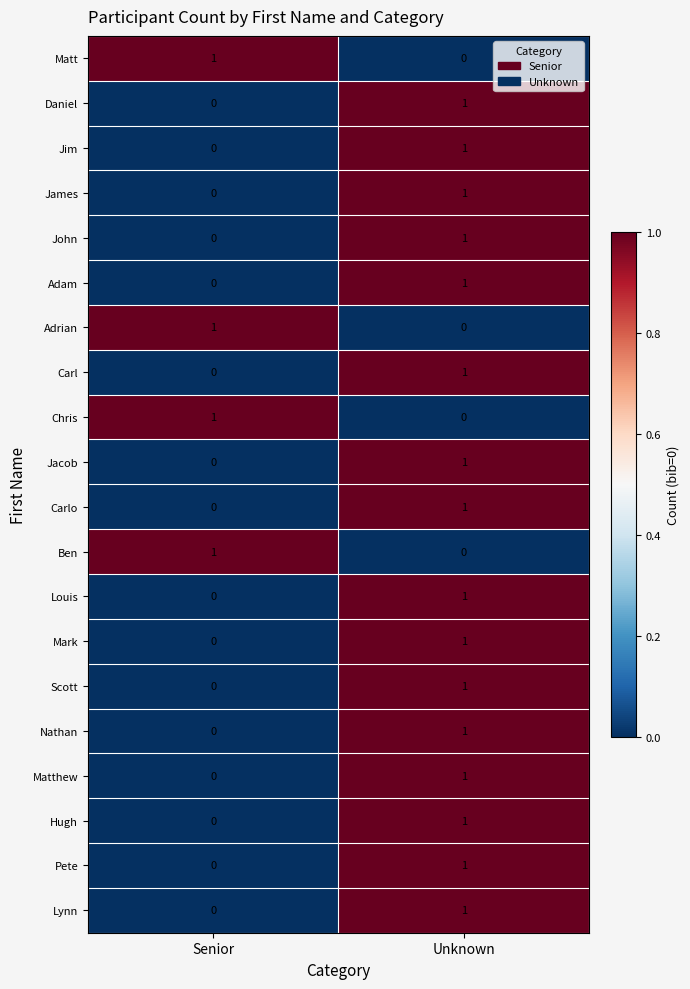

What is the difference between the highest and lowest values at Senior?

1